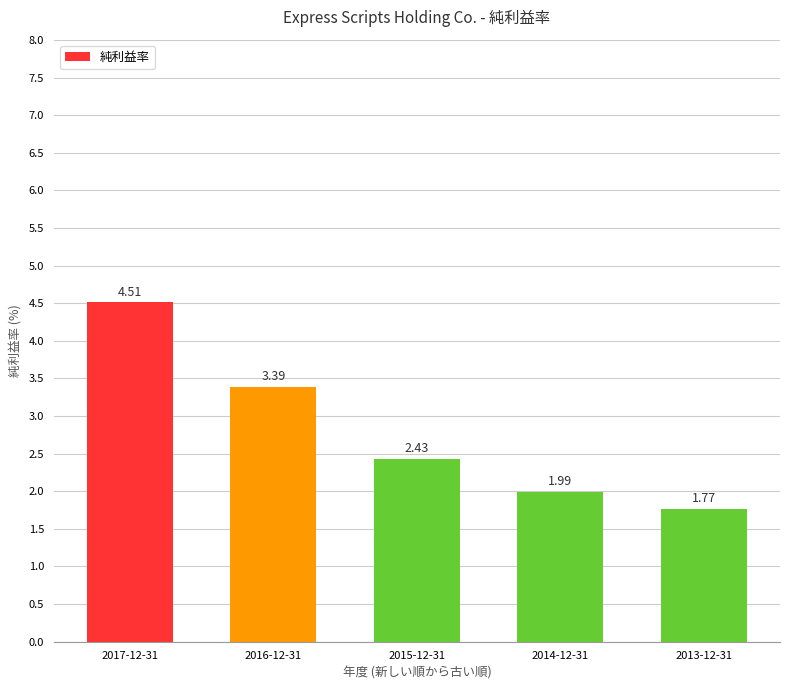

What is the maximum value shown in the chart?

4.5